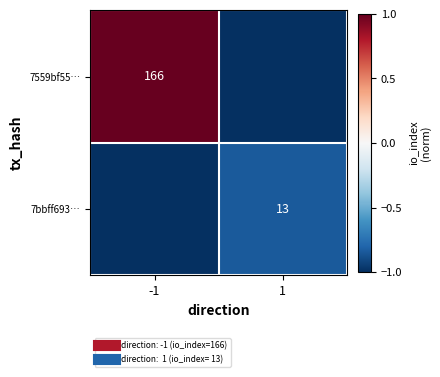

The value of 7559bf55… at -1 is 1.3. True or false?

False